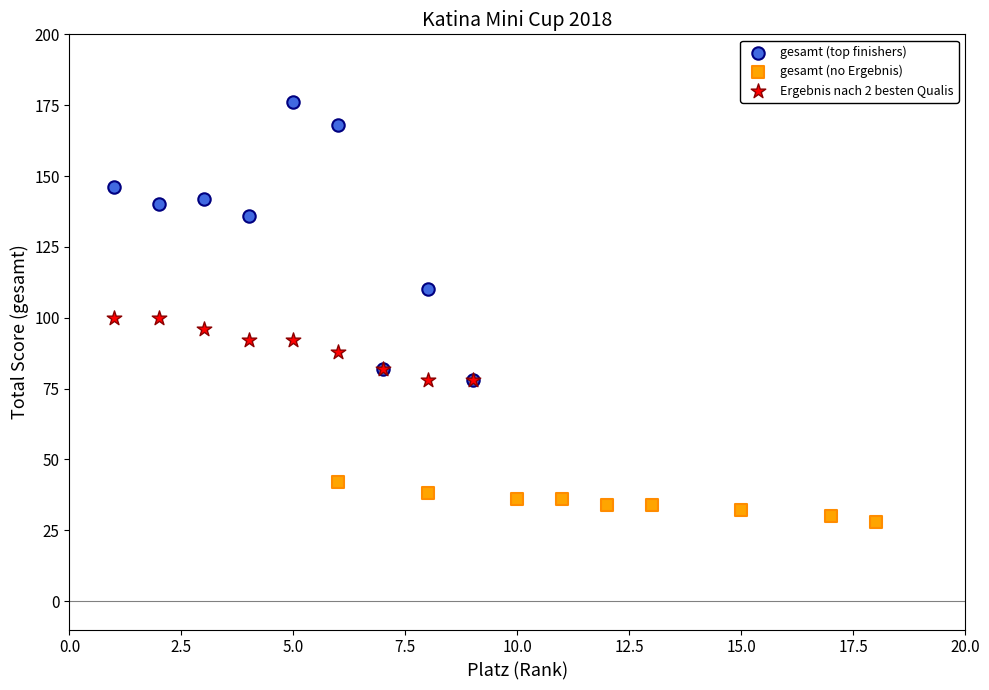

Which series contains the lowest Y value?

gesamt (no Ergebnis)